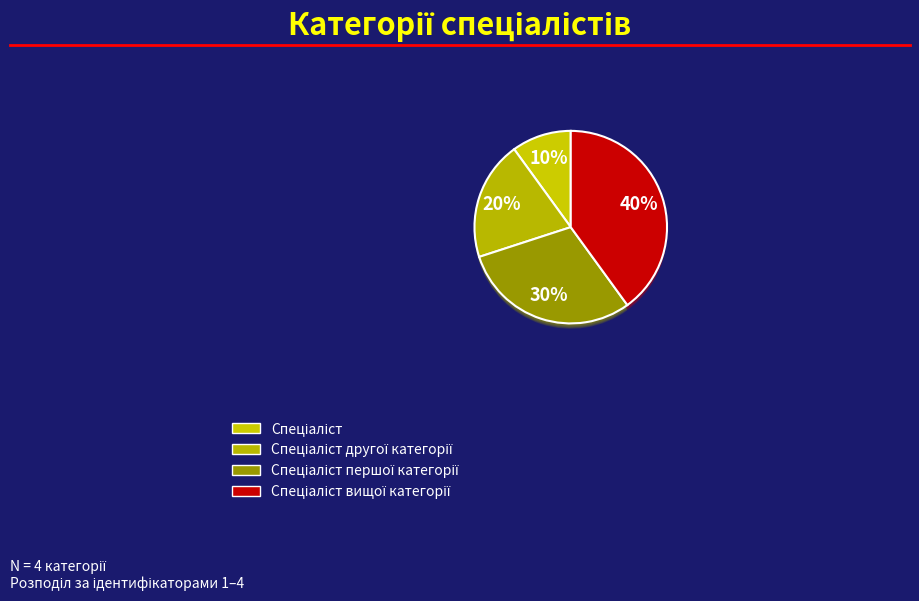

Is there a majority slice in this chart?

No